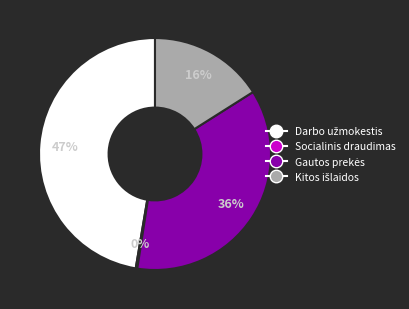

To the nearest percent, what is the average slice percentage?

25%